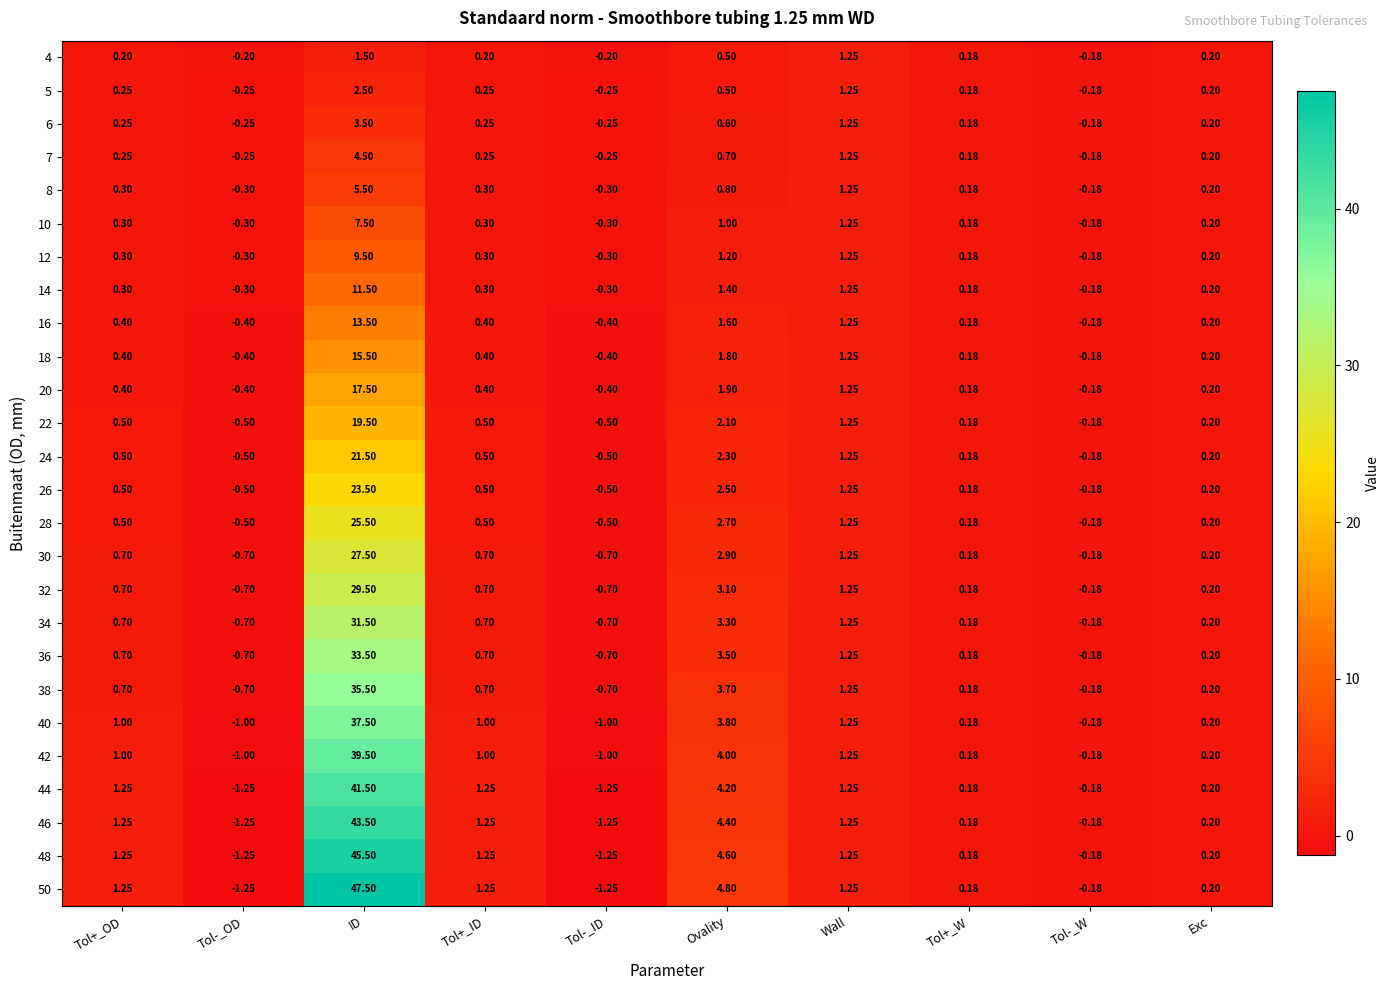

How many data points does each series have?

10